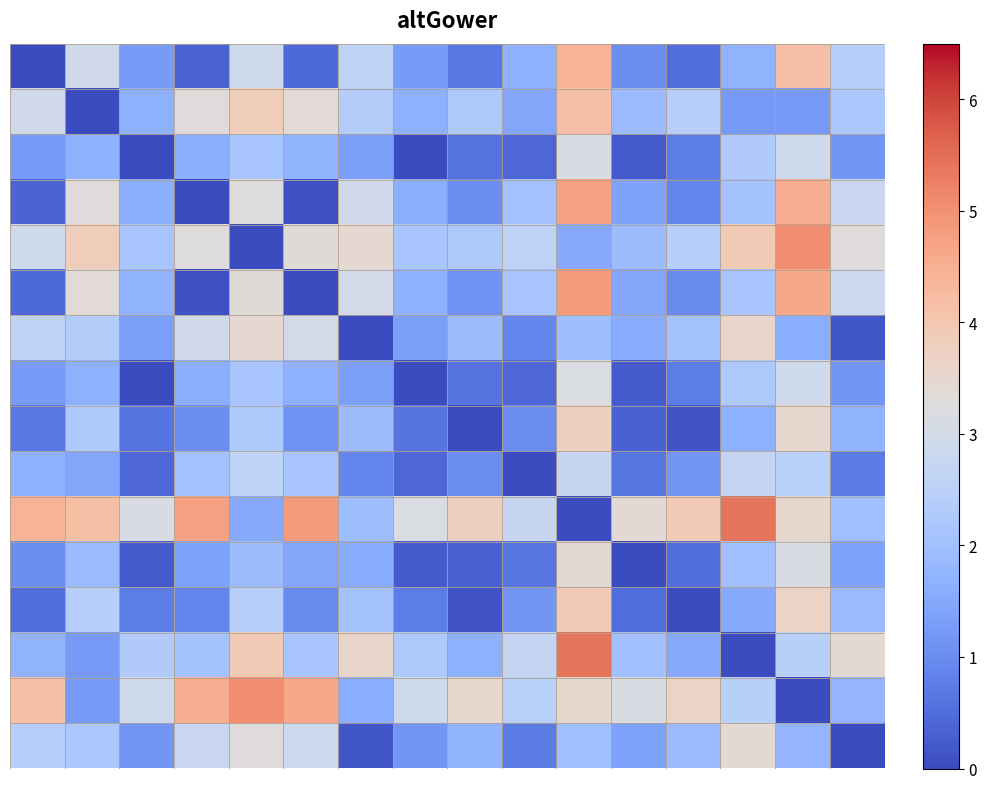

What is the maximum value shown in the chart?

5.4